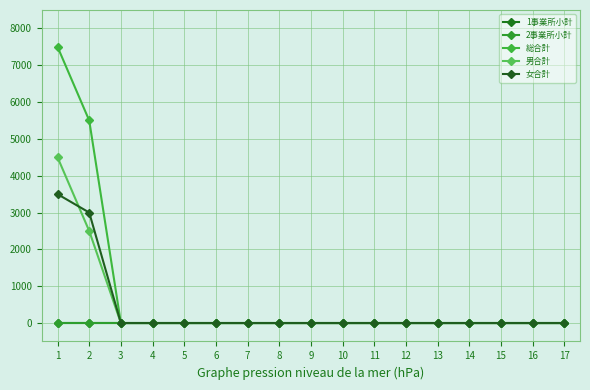

What is the difference between the 男合計 values at 2 and 6?

2500